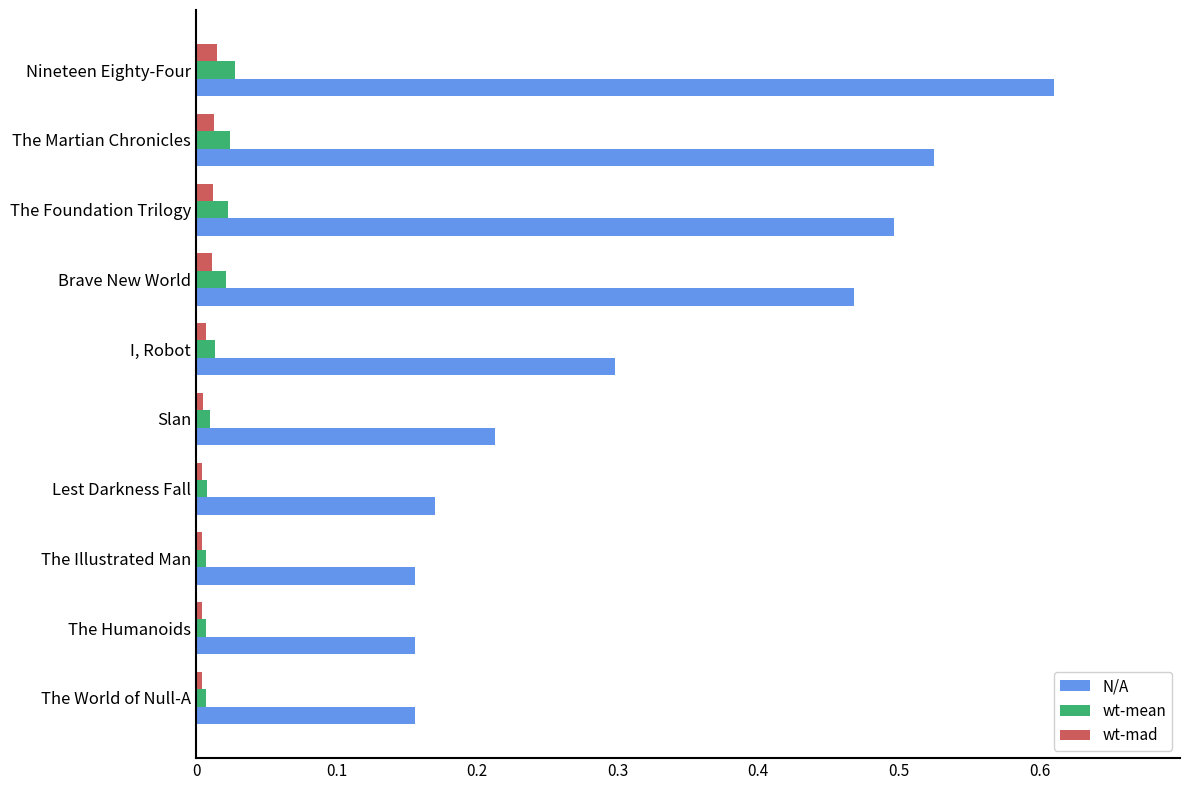

Count the N/A values in the range 0 to 1.

10